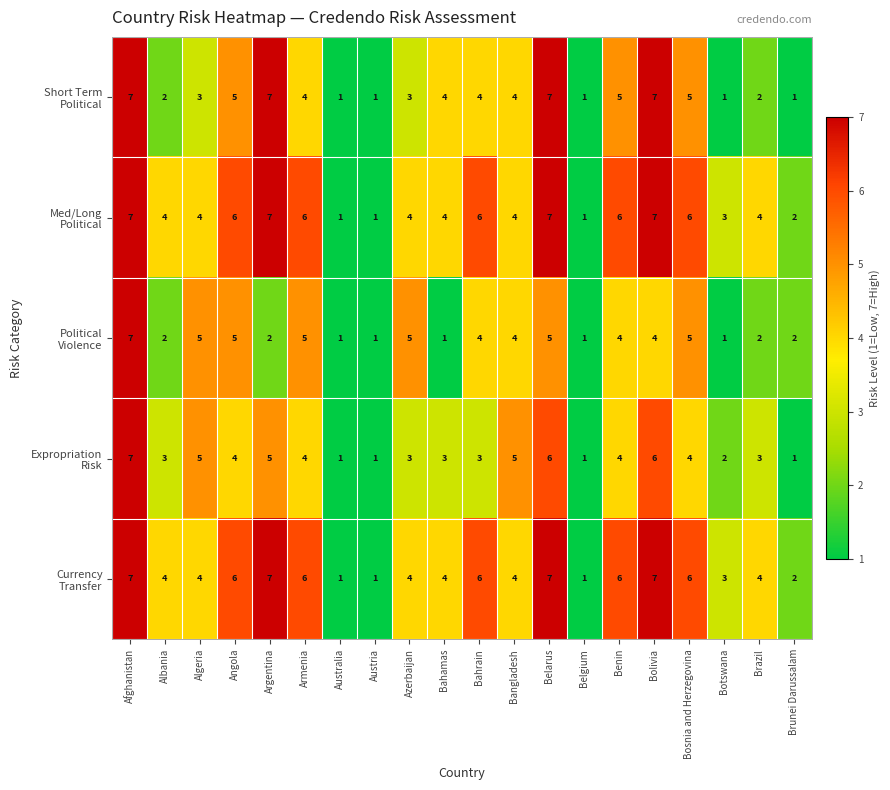

At which category is the sum across all series the highest?

Afghanistan